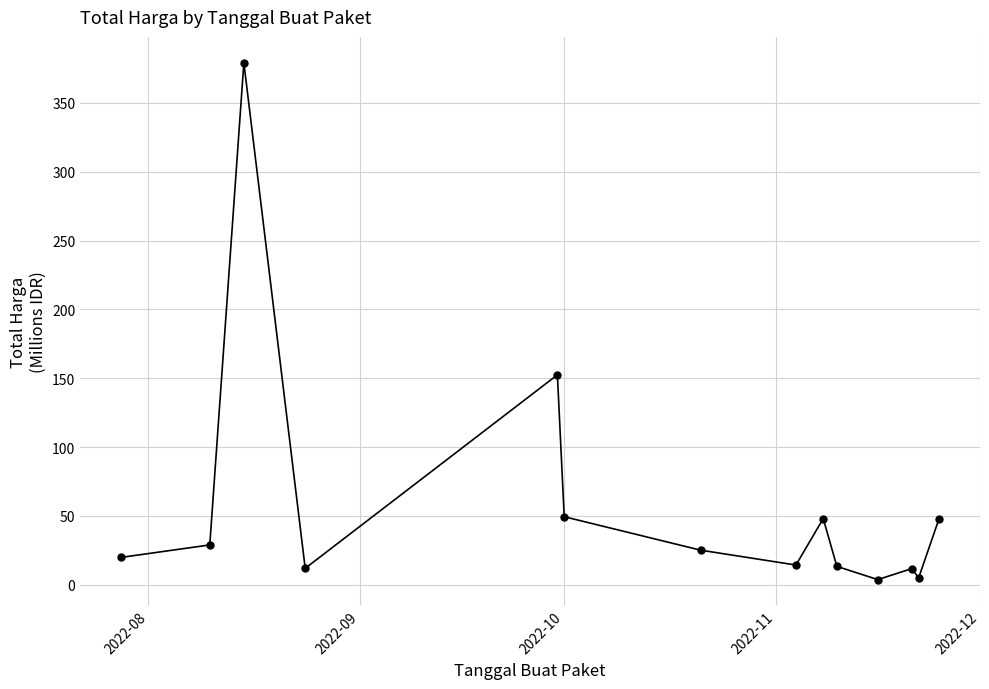

What is the greatest value displayed?

379.1